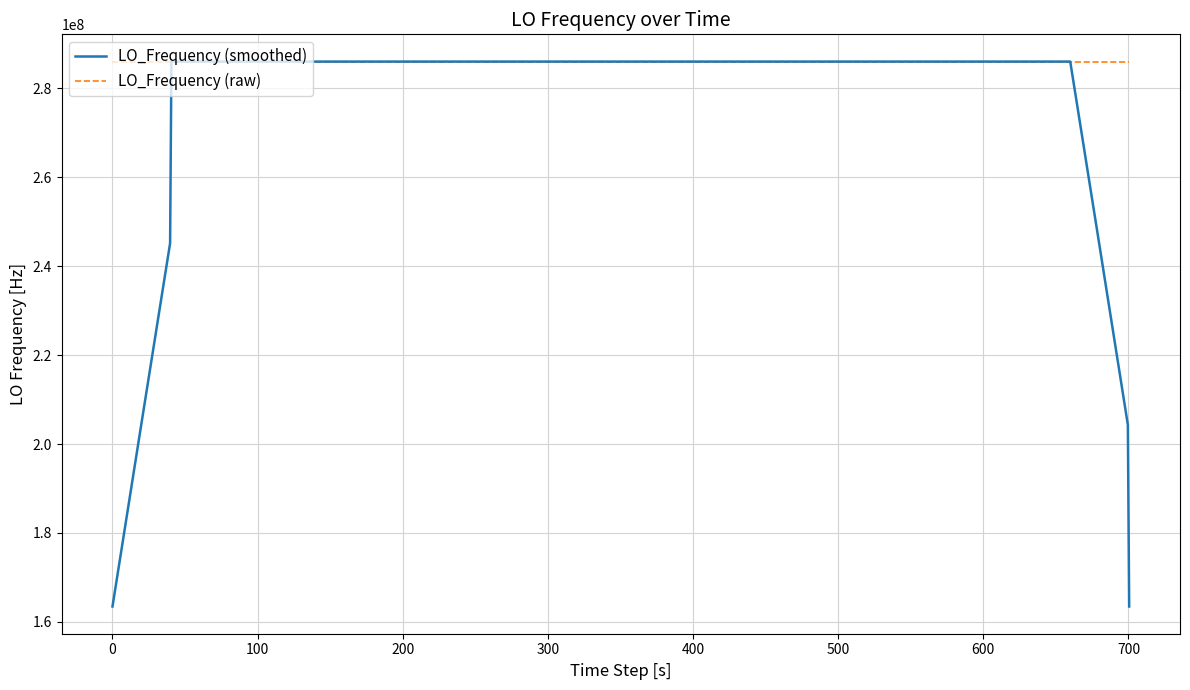

List the series in order of their overall mean, lowest first.

LO_Frequency (smoothed), LO_Frequency (raw)